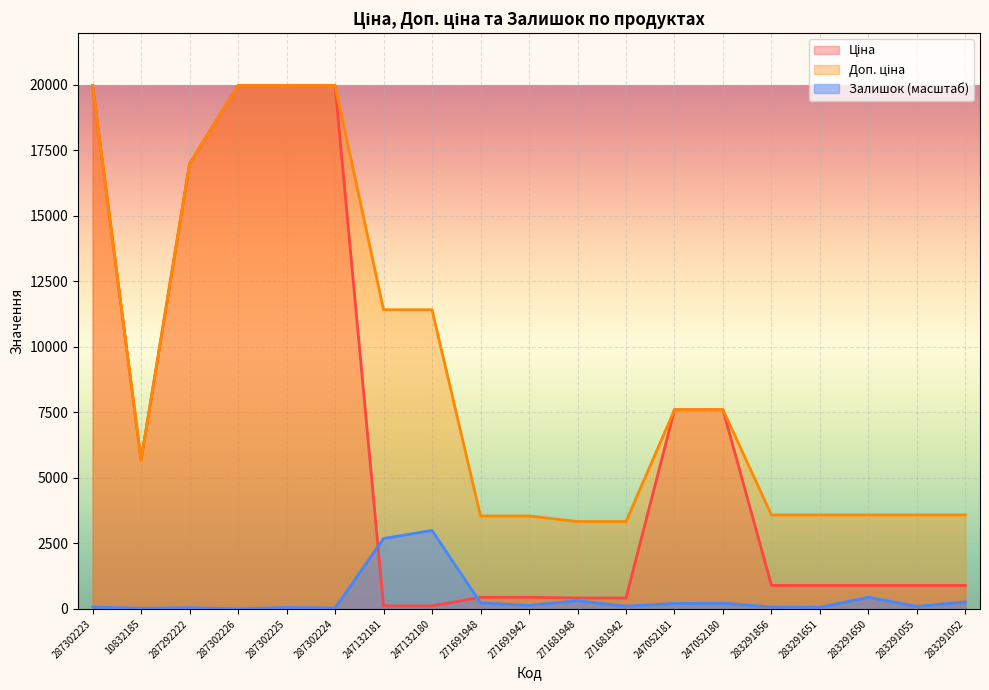

True or false: Ціна and Доп. ціна intersect in this chart.

False